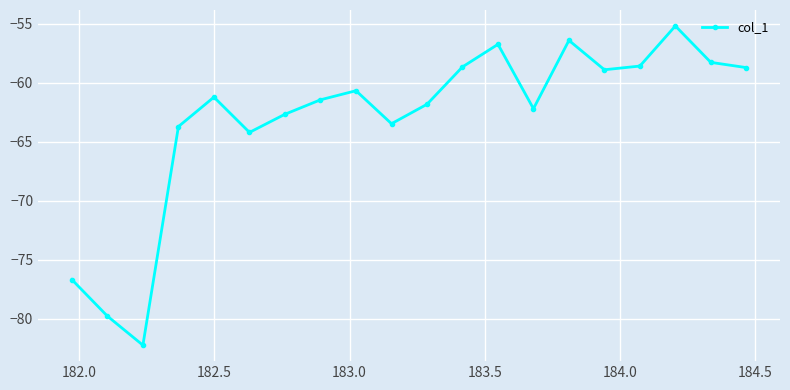

What is the value of the 17th point from the left?

-58.6